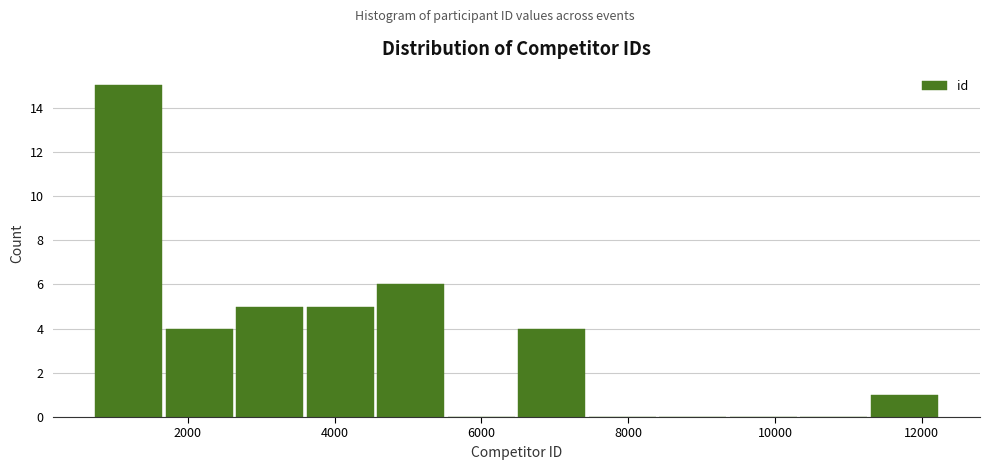

Over which range of the x-axis is the bar tallest?

800 to 1600